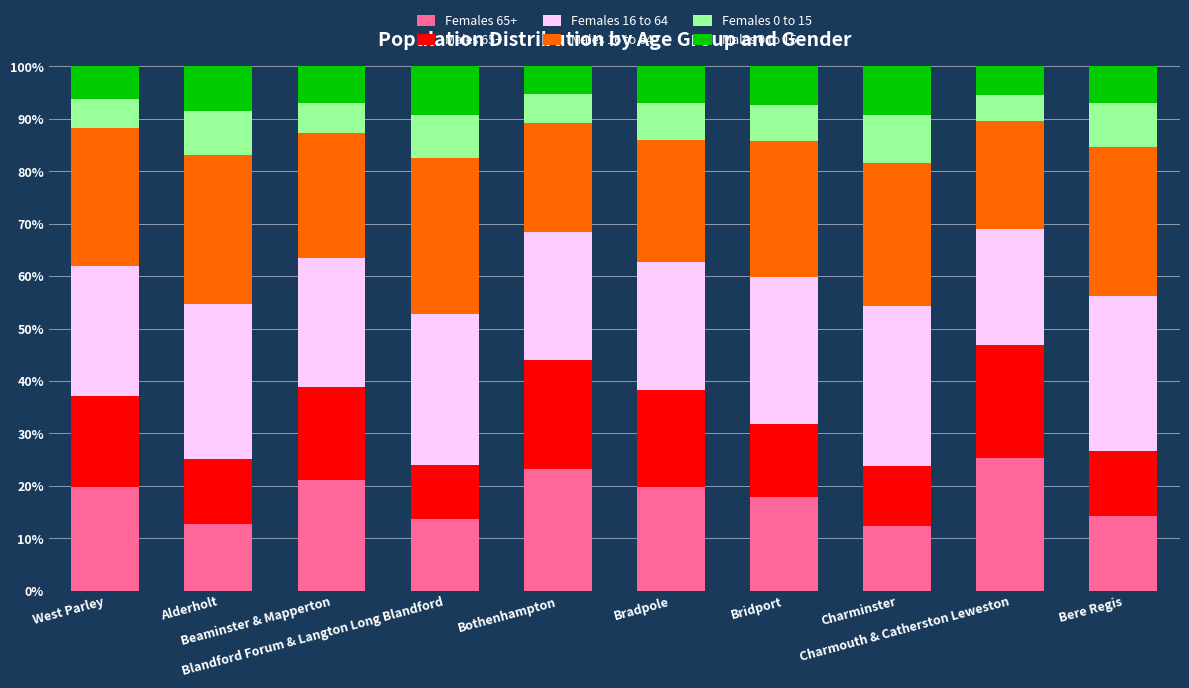

What is the highest value of the Females 65+ series?

25.3